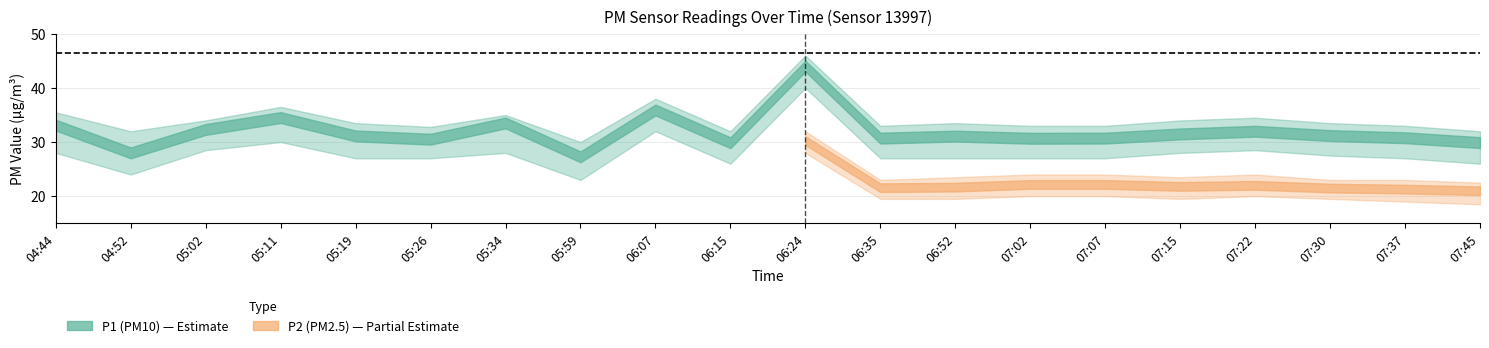

What is the sum of the P1 values at 07:02 and 05:34?

64.2